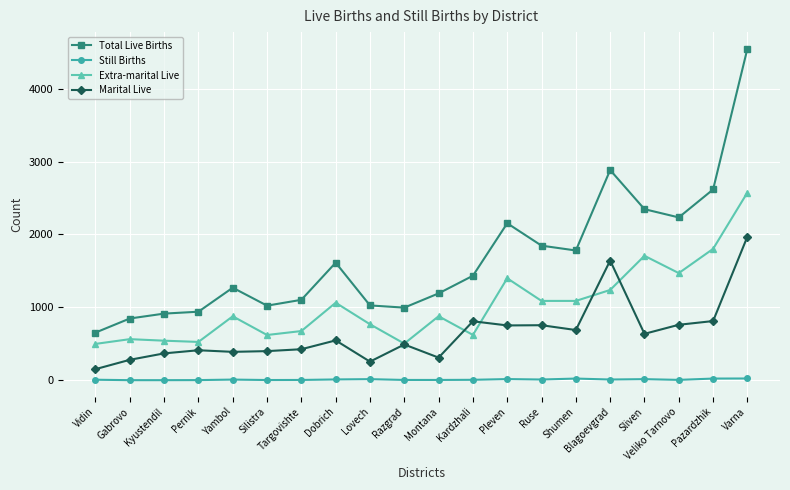

What is the label of the 5th point from the right?

Blagoevgrad